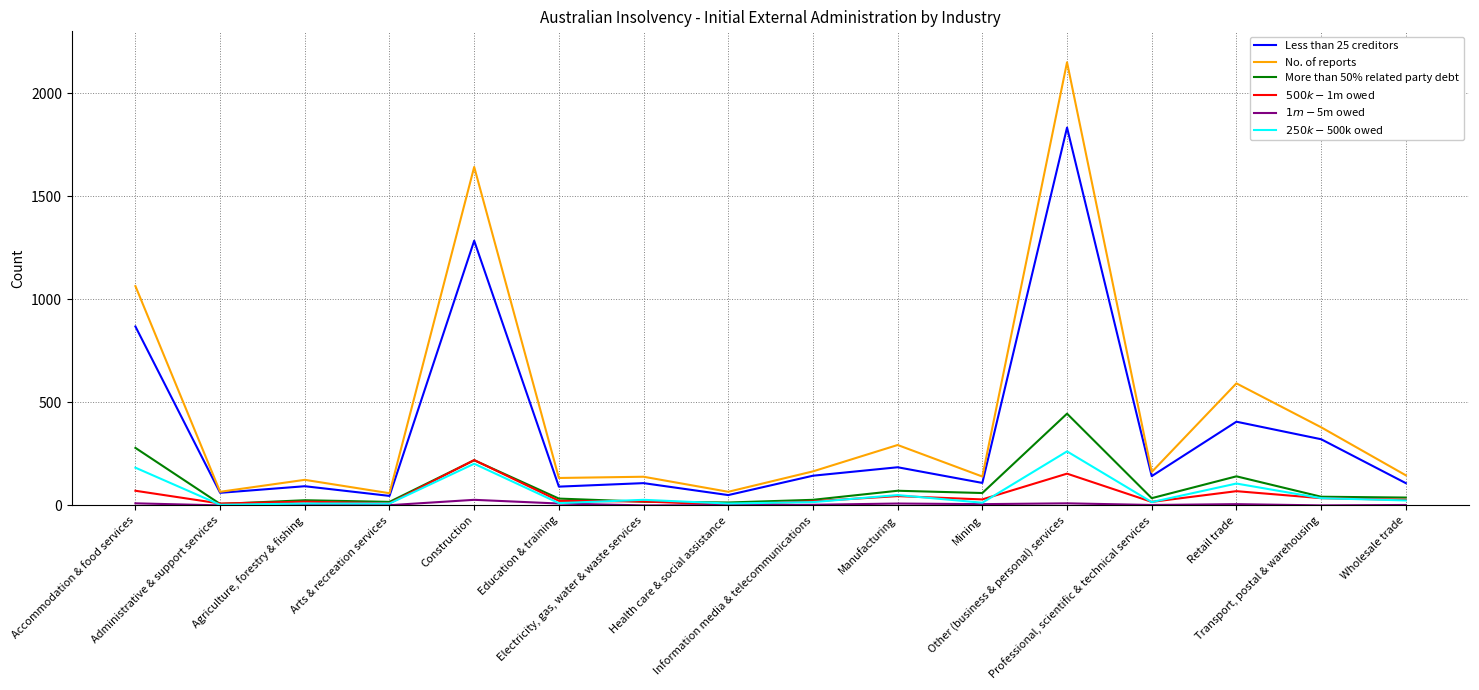

Which series has the widest spread of values?

No. of reports